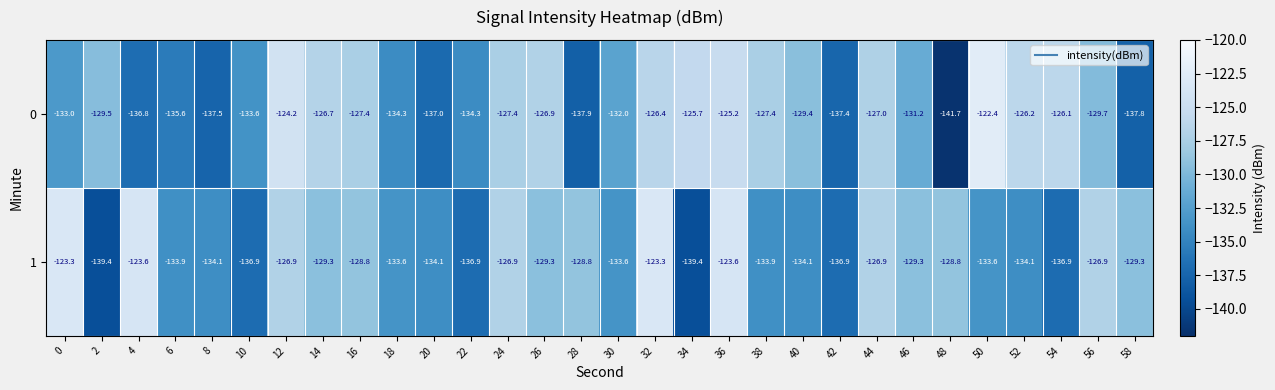

How many series are shown in this chart?

2